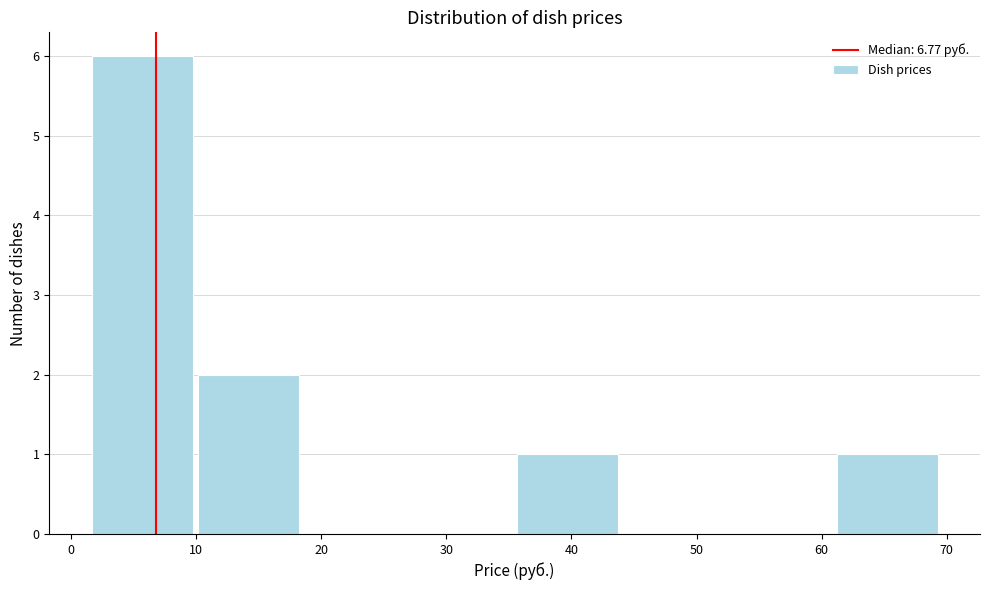

Reading left to right, list every bar in this chart as the range it spans on the x-axis followed by its height. Neither the bar edges nor the heights are printed on the chart, so give them approximately, as read against the axes.

1 to 10: 6
10 to 18: 2
18 to 27: 0
27 to 35: 0
35 to 44: 1
44 to 52: 0
52 to 61: 0
61 to 69: 1